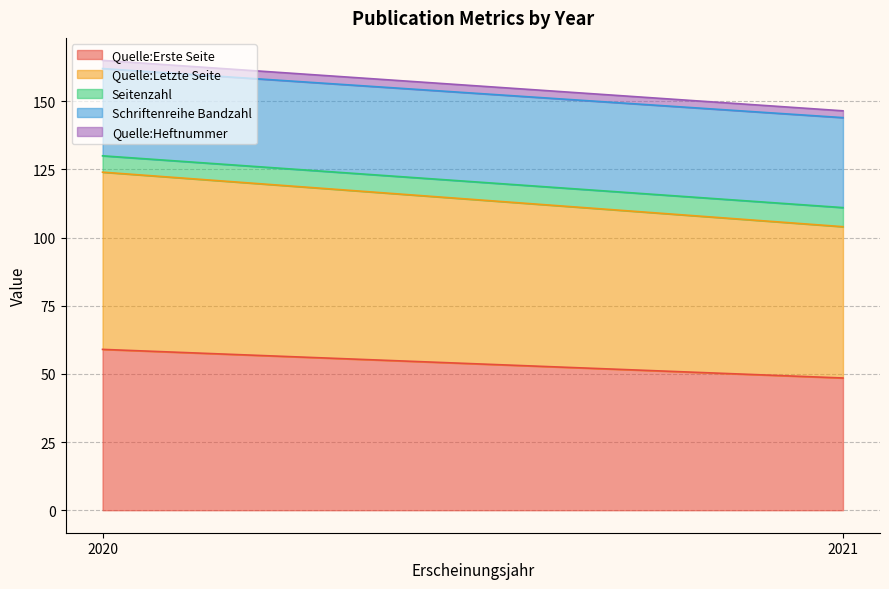

Count the number of categories in the chart.

3